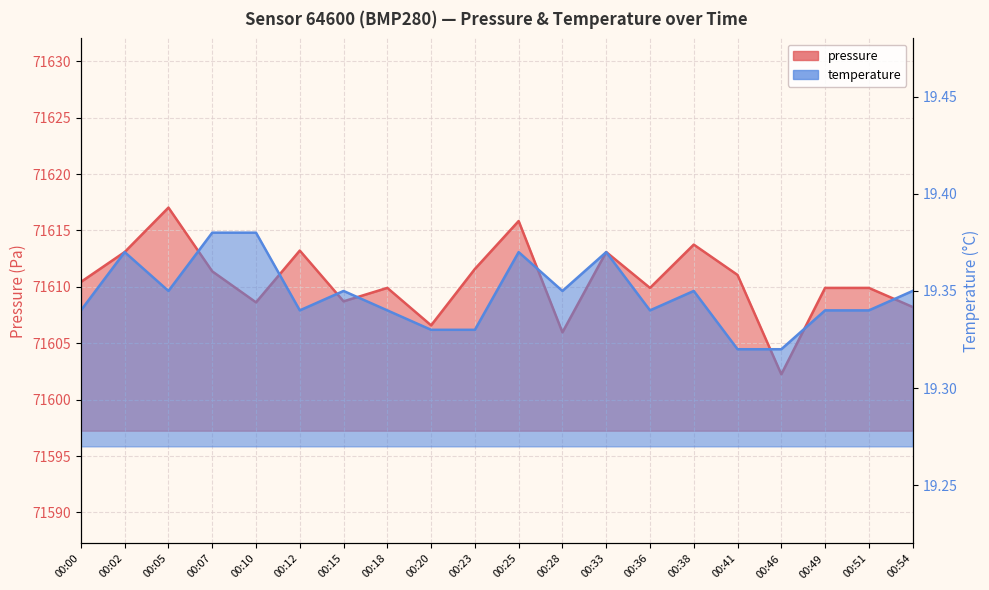

Reading right to left, extract all data points from this chart.

pressure: 71608.2	71609.9	71609.9	71602.2	71611.1	71613.8	71609.9	71613.1	71606.0	71615.8	71611.6	71606.6	71609.9	71608.7	71613.2	71608.6	71611.4	71617.0	71613.1	71610.4
temperature: 19.4	19.3	19.3	19.3	19.3	19.4	19.3	19.4	19.4	19.4	19.3	19.3	19.3	19.4	19.3	19.4	19.4	19.4	19.4	19.3